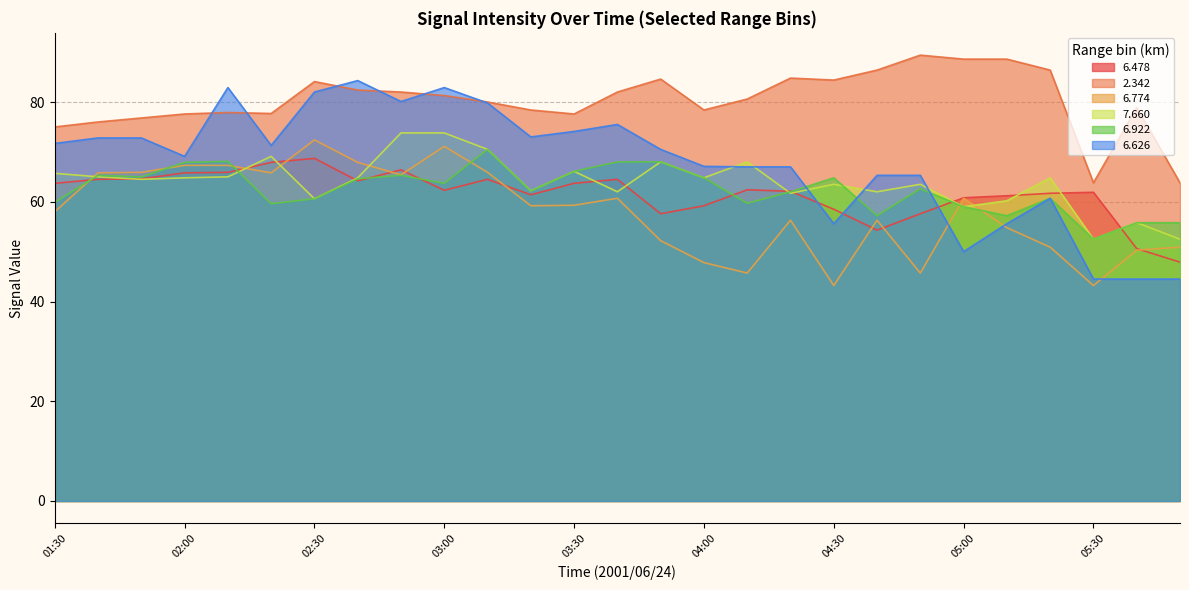

How many data points in   2.342 are above 80?

14